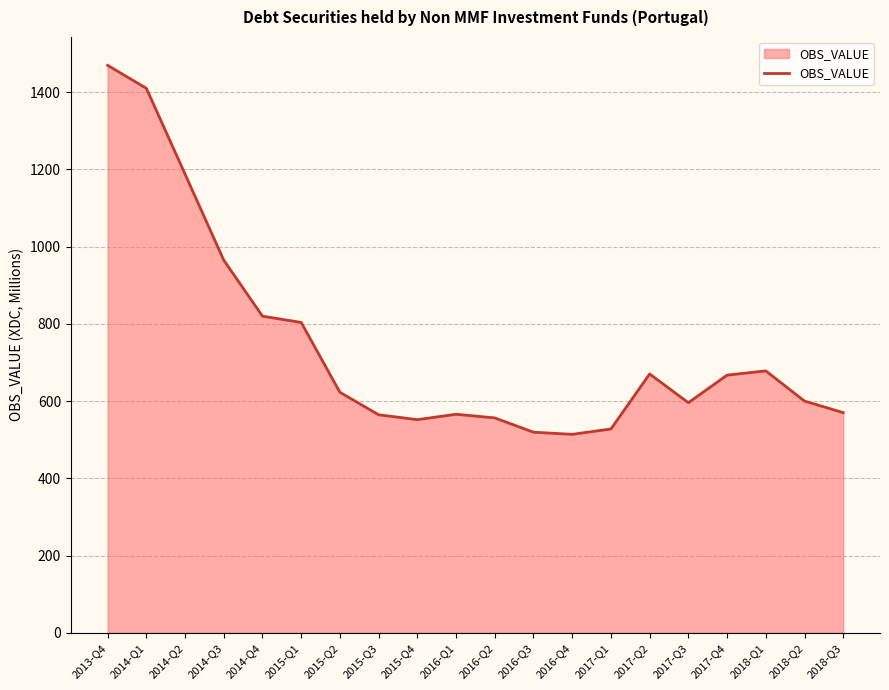

At which label is the value closest to 991?

2014-Q3